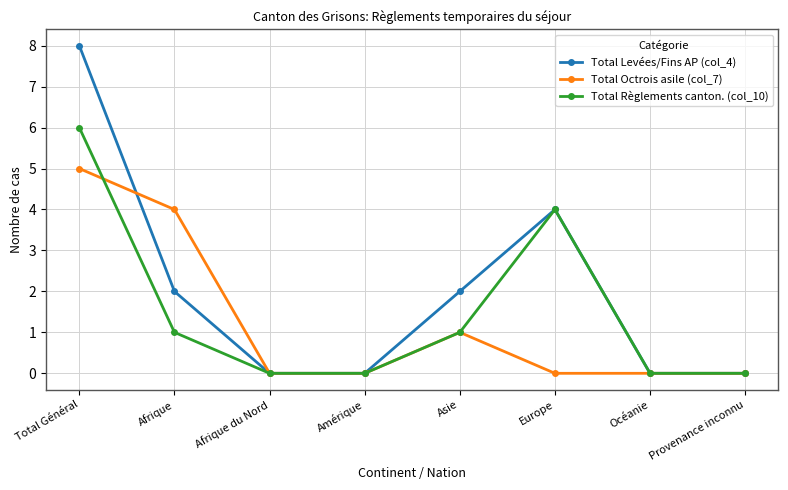

At which category does Total Octrois asile (col_7) reach its first local peak?

Asie